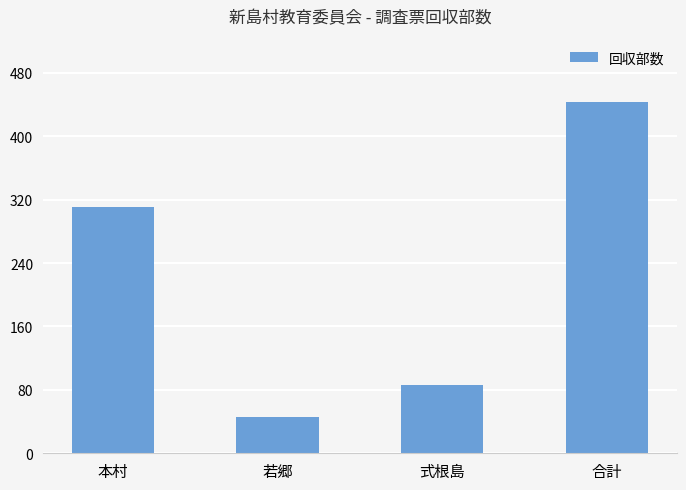

Where is the data nearest to the value 244?

本村